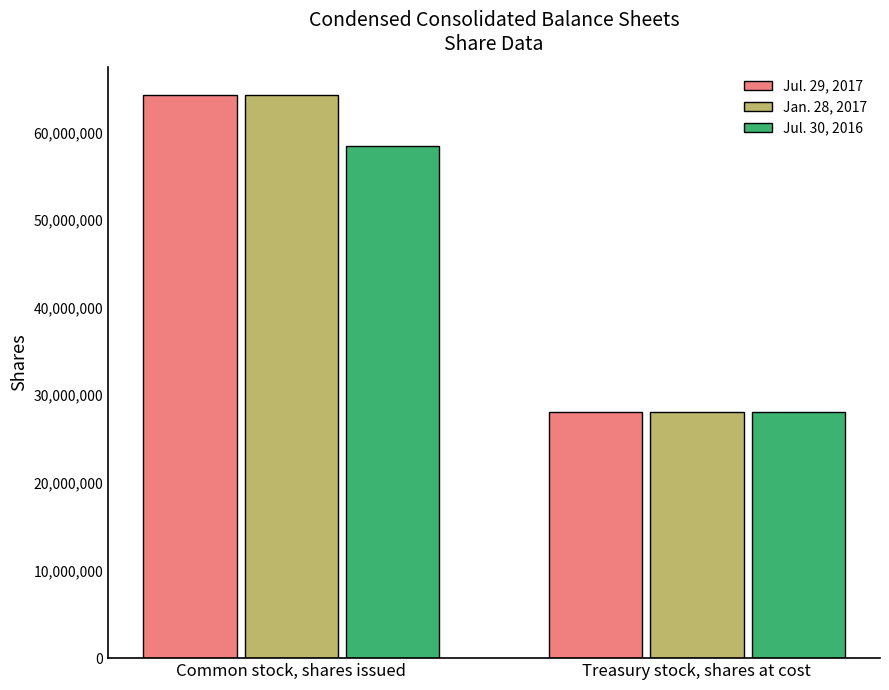

Which series changed the most between Common stock, shares issued and Treasury stock, shares at cost?

Jul. 29, 2017